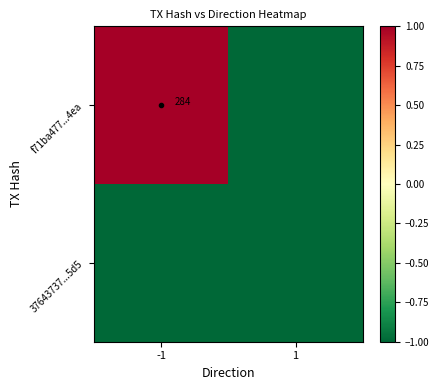

What is the total value across all series at 1?

-2